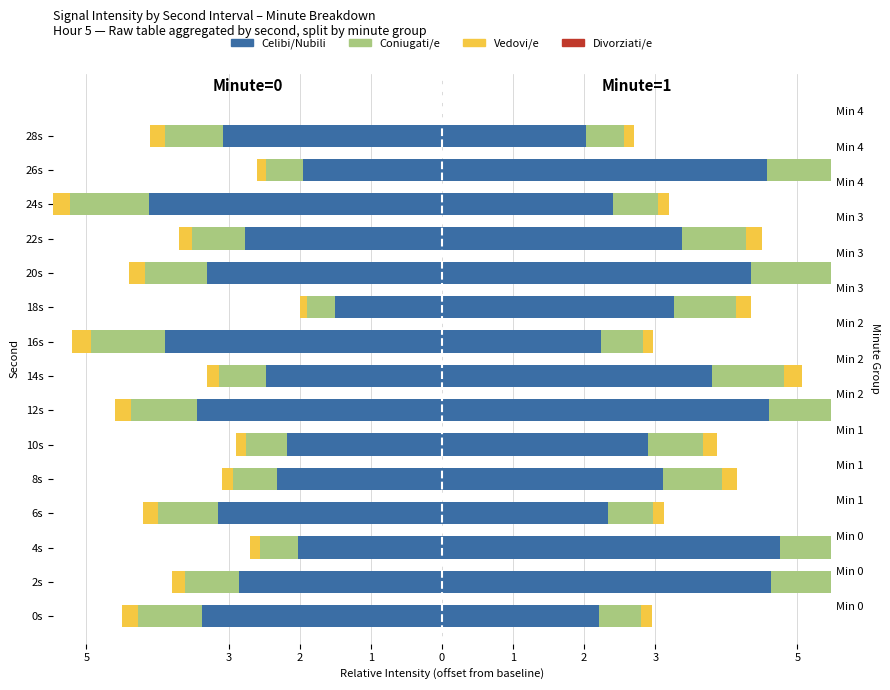

What is the label of the 6th bar from the left?

10s